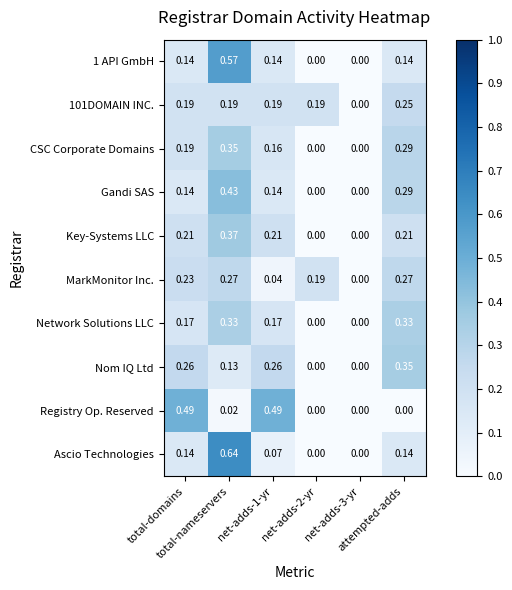

Which series has the widest spread of values?

Ascio Technologies